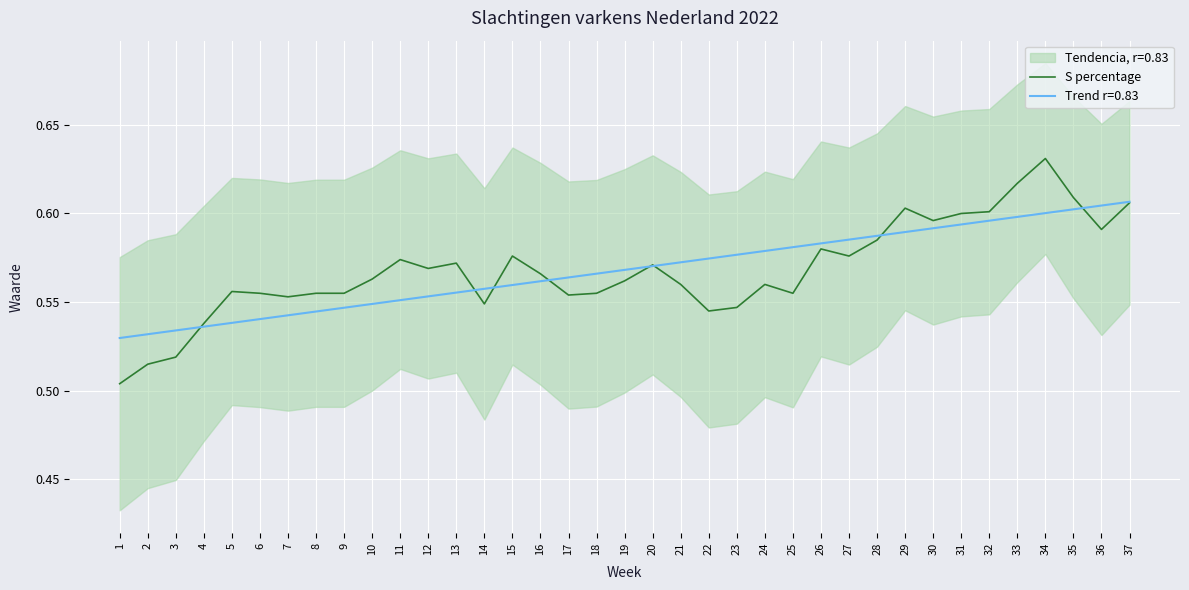

Reading right to left, list all the values displayed in this chart.

37=0.6	36=0.6	35=0.6	34=0.6	33=0.6	32=0.6	31=0.6	30=0.6	29=0.6	28=0.6	27=0.6	26=0.6	25=0.6	24=0.6	23=0.5	22=0.5	21=0.6	20=0.6	19=0.6	18=0.6	17=0.6	16=0.6	15=0.6	14=0.5	13=0.6	12=0.6	11=0.6	10=0.6	9=0.6	8=0.6	7=0.6	6=0.6	5=0.6	4=0.5	3=0.5	2=0.5	1=0.5